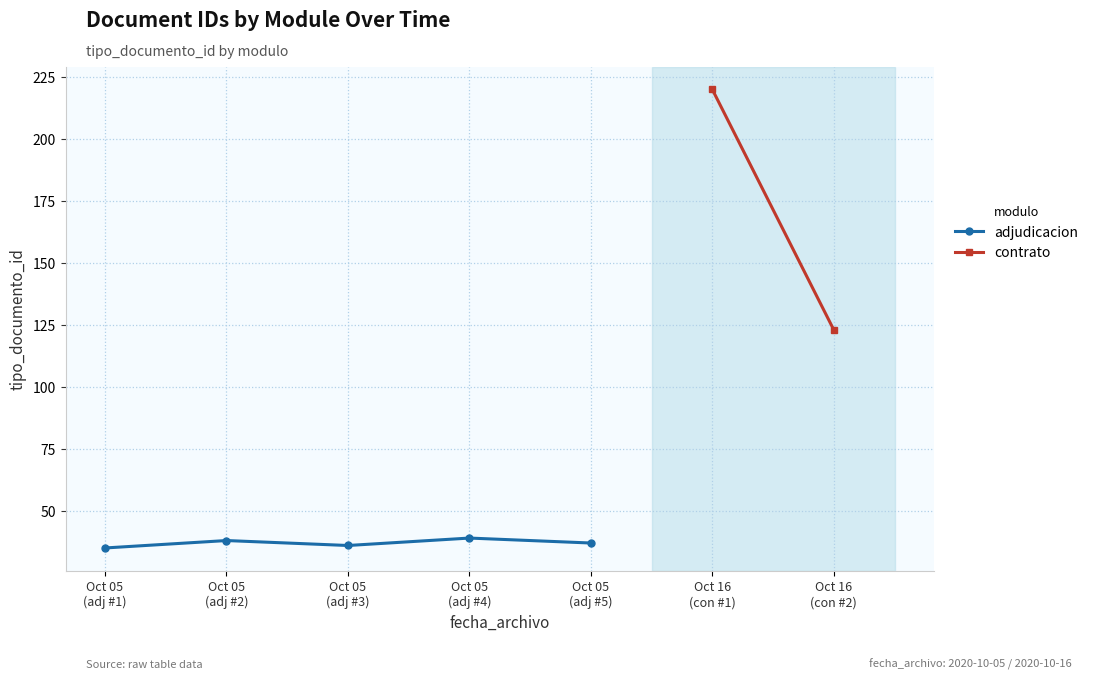

True or false: the data shows 63 at Oct 05
(adj #4).

False